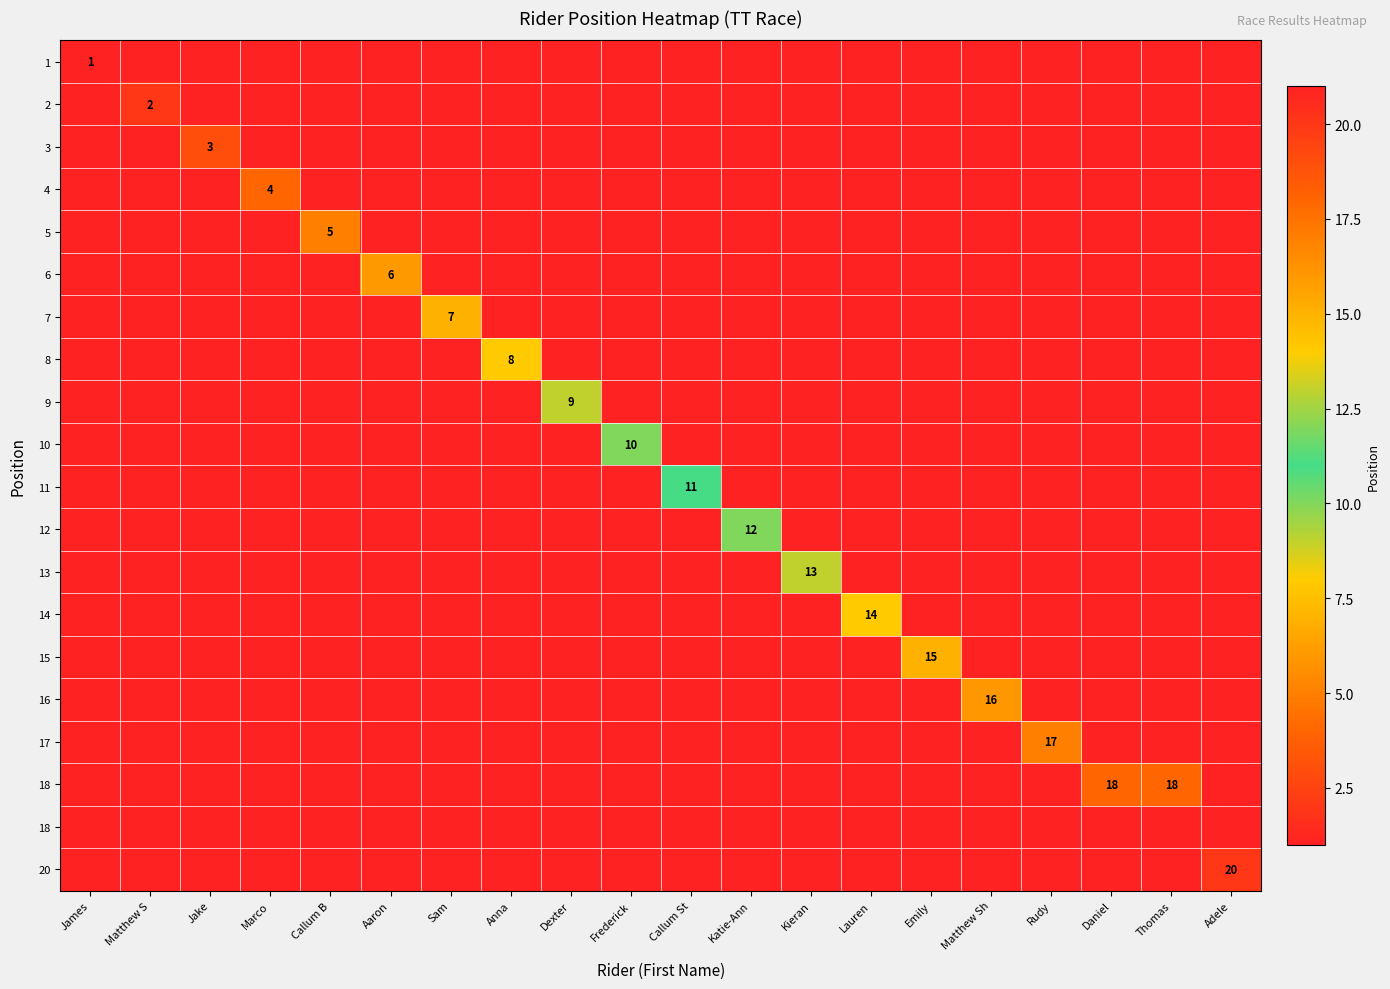

What is the spread (max minus min) of values at Callum B?

16